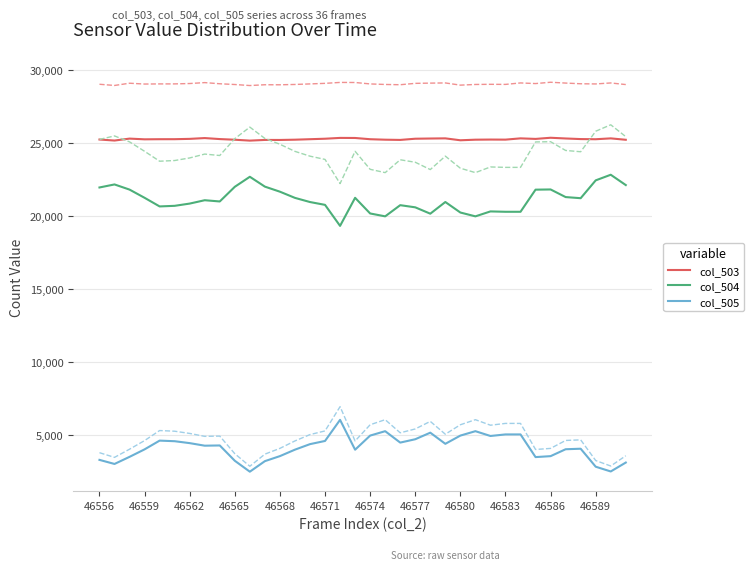

Does the chart have visible grid lines?

Yes